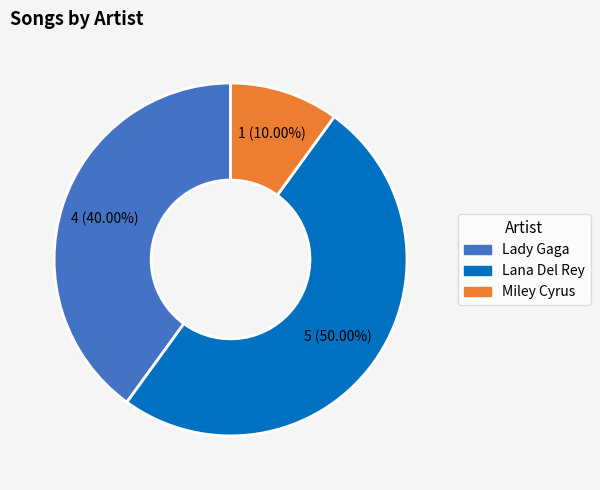

Rank the categories by value from lowest to highest.

Miley Cyrus, Lady Gaga, Lana Del Rey